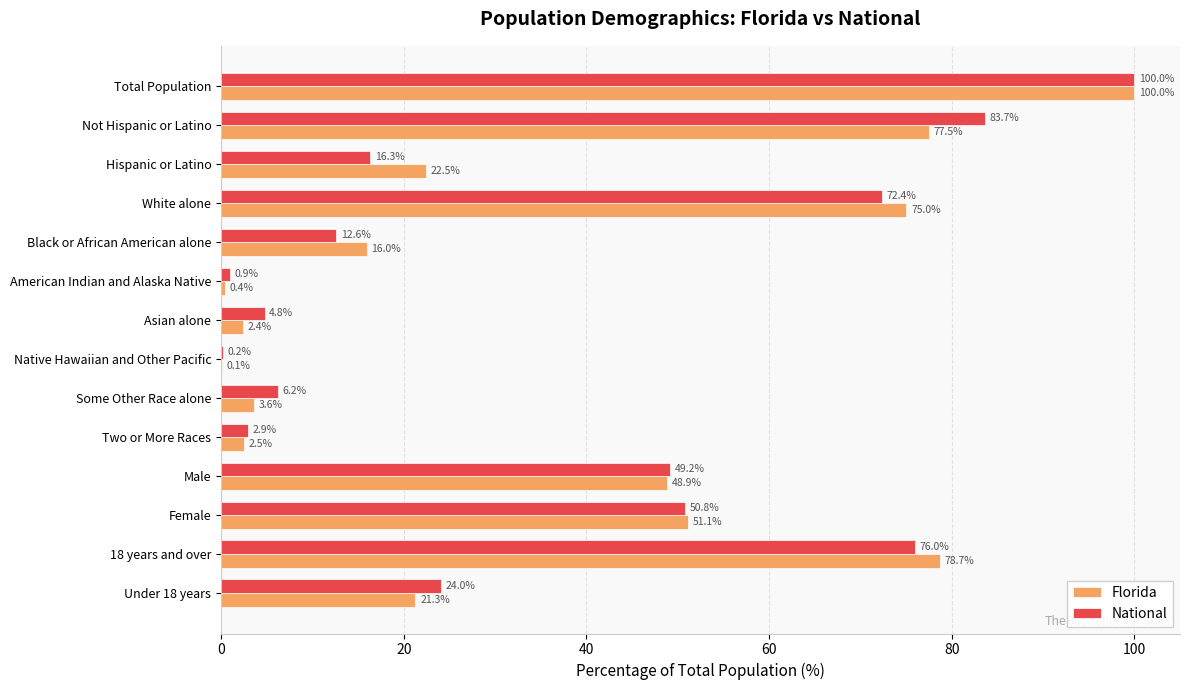

The value of National at White alone is 49.1. True or false?

False